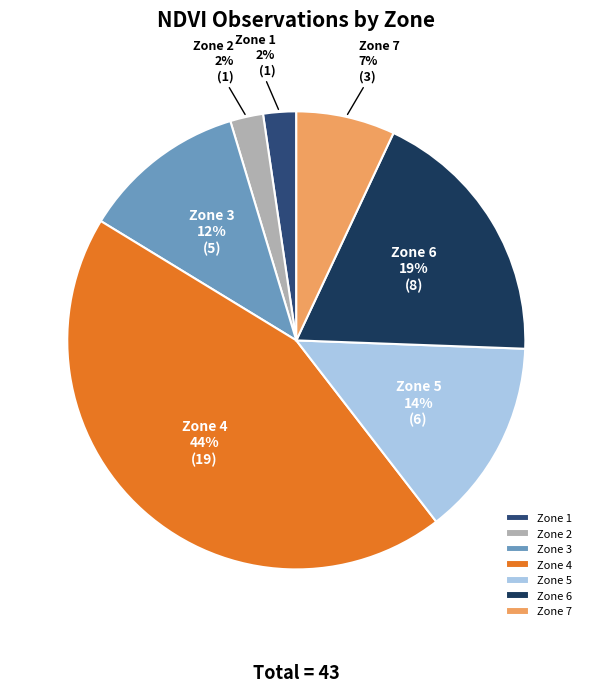

To the nearest percent, what percentage of the pie is Zone 7?

7%